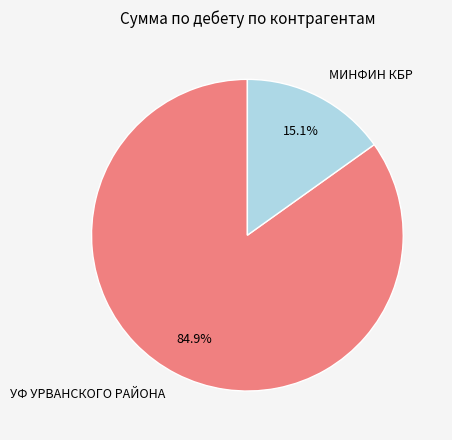

Is there any slice that represents more than half of the pie?

Yes